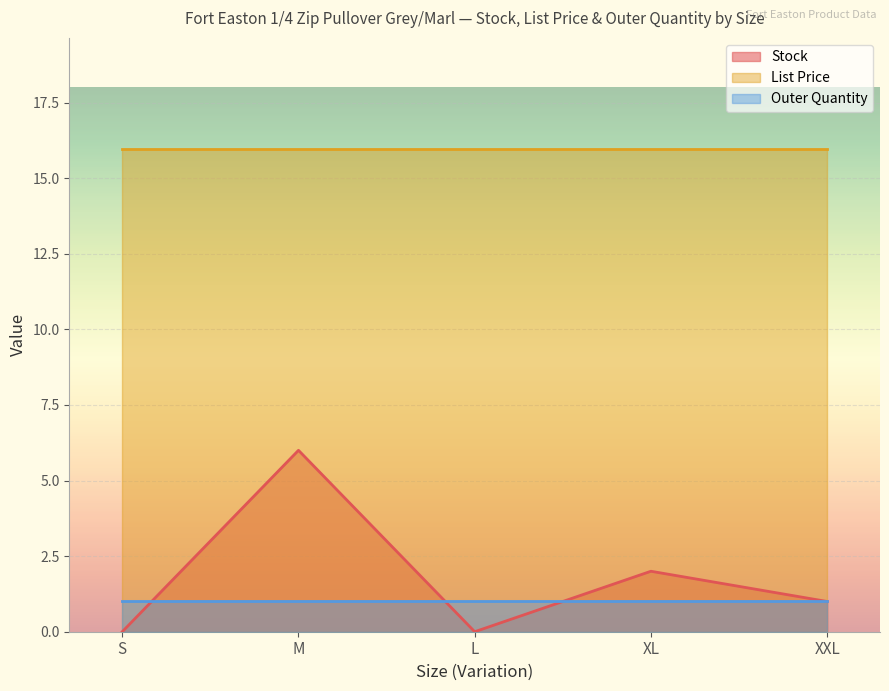

Between S and XL, which series saw the biggest shift?

Stock